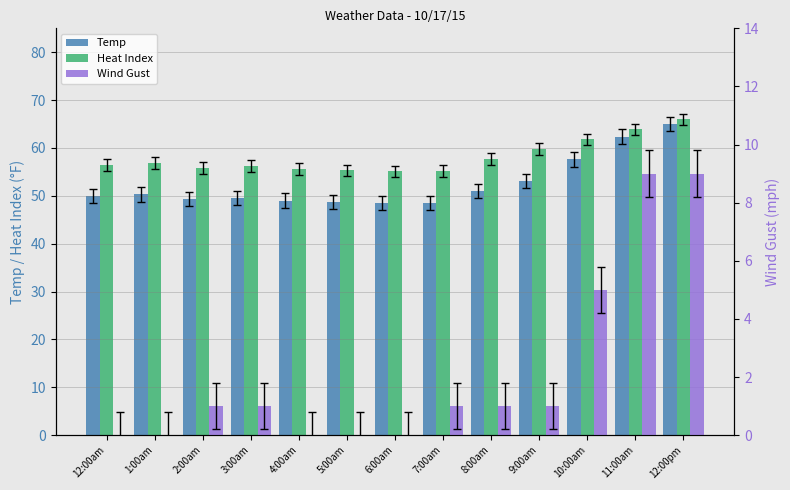

Are the bars grouped side by side (vs. stacked)?

Yes